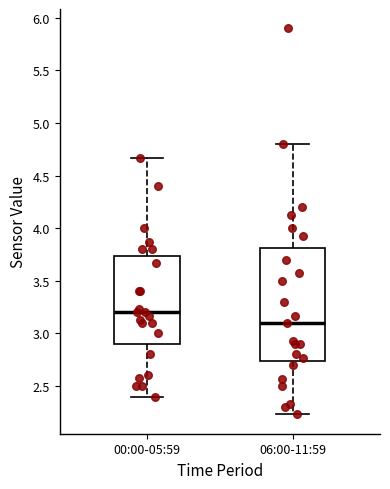

Where does the upper whisker of the box for 06:00-11:59 end on the y-axis? The values are not printed on the chart, so give them approximately, as read against the axis.

4.80